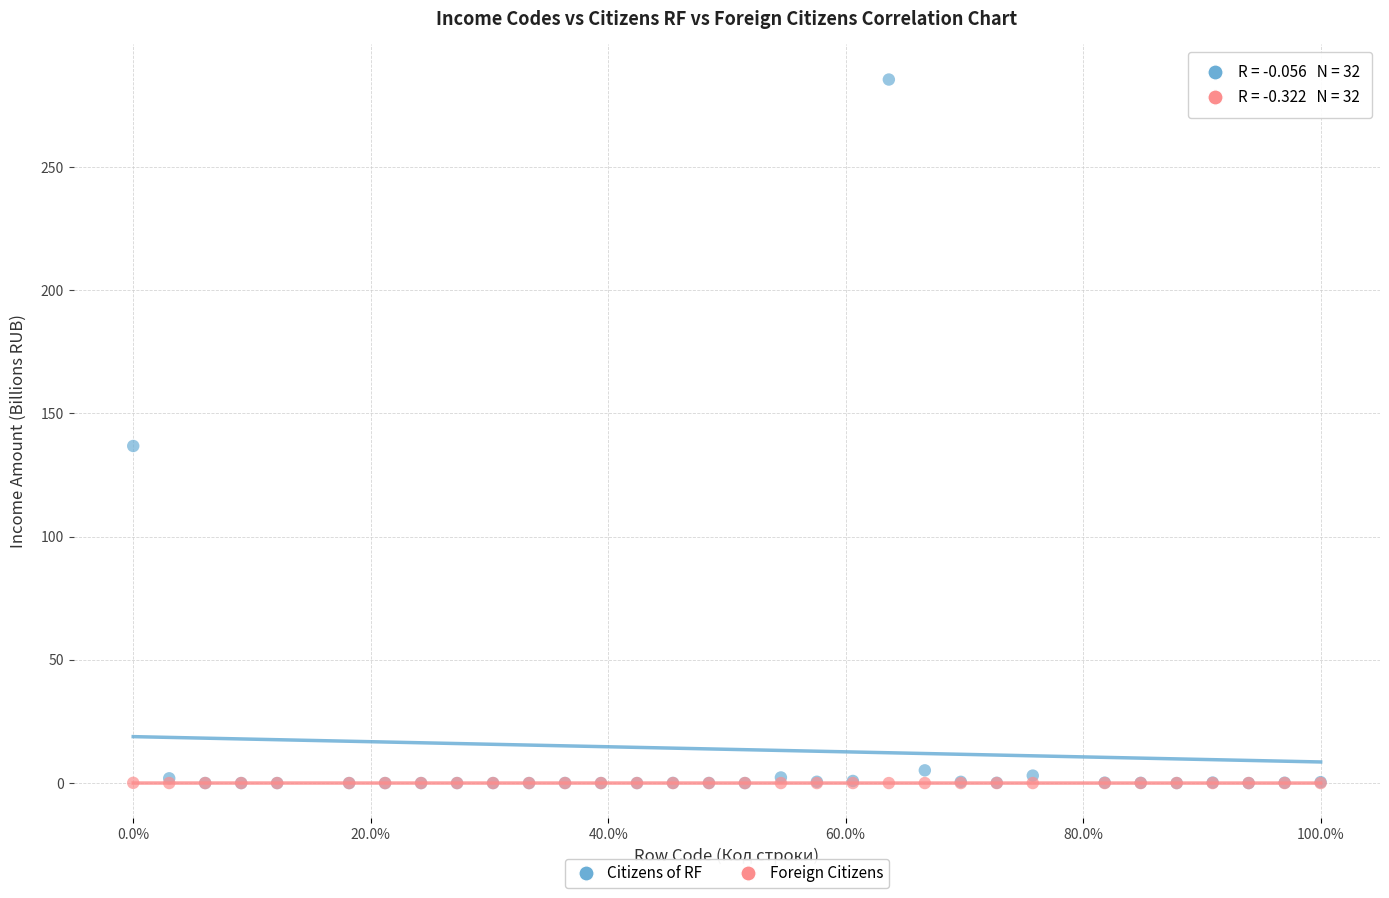

Which series reaches the maximum Y coordinate?

Citizens of RF